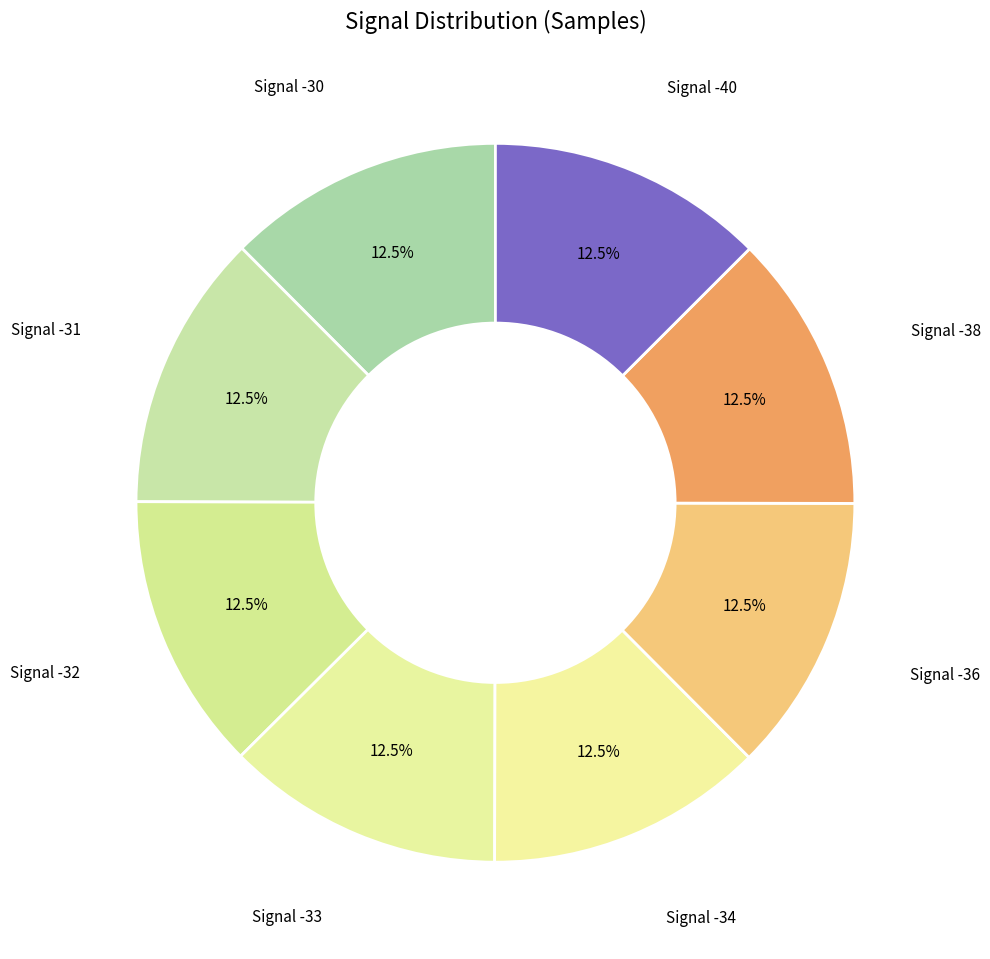

Is there any slice that represents more than half of the pie?

No